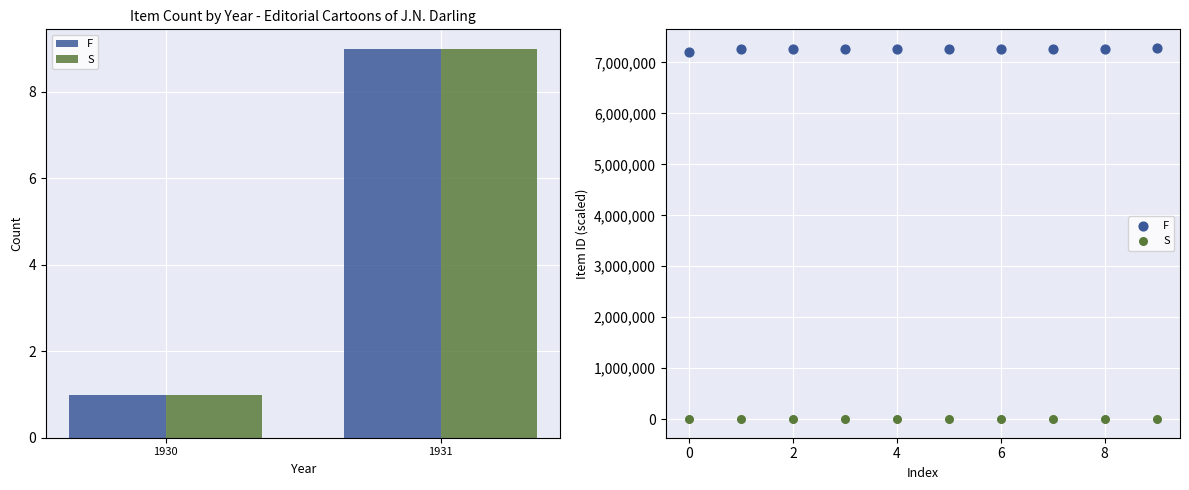

Which series contains the lowest Y value?

S